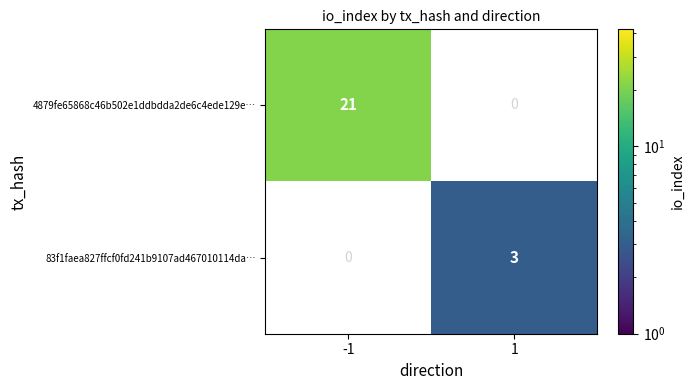

Which series has the largest total across all categories?

4879fe65868c46b502e1ddbdda2de6c4ede129e…